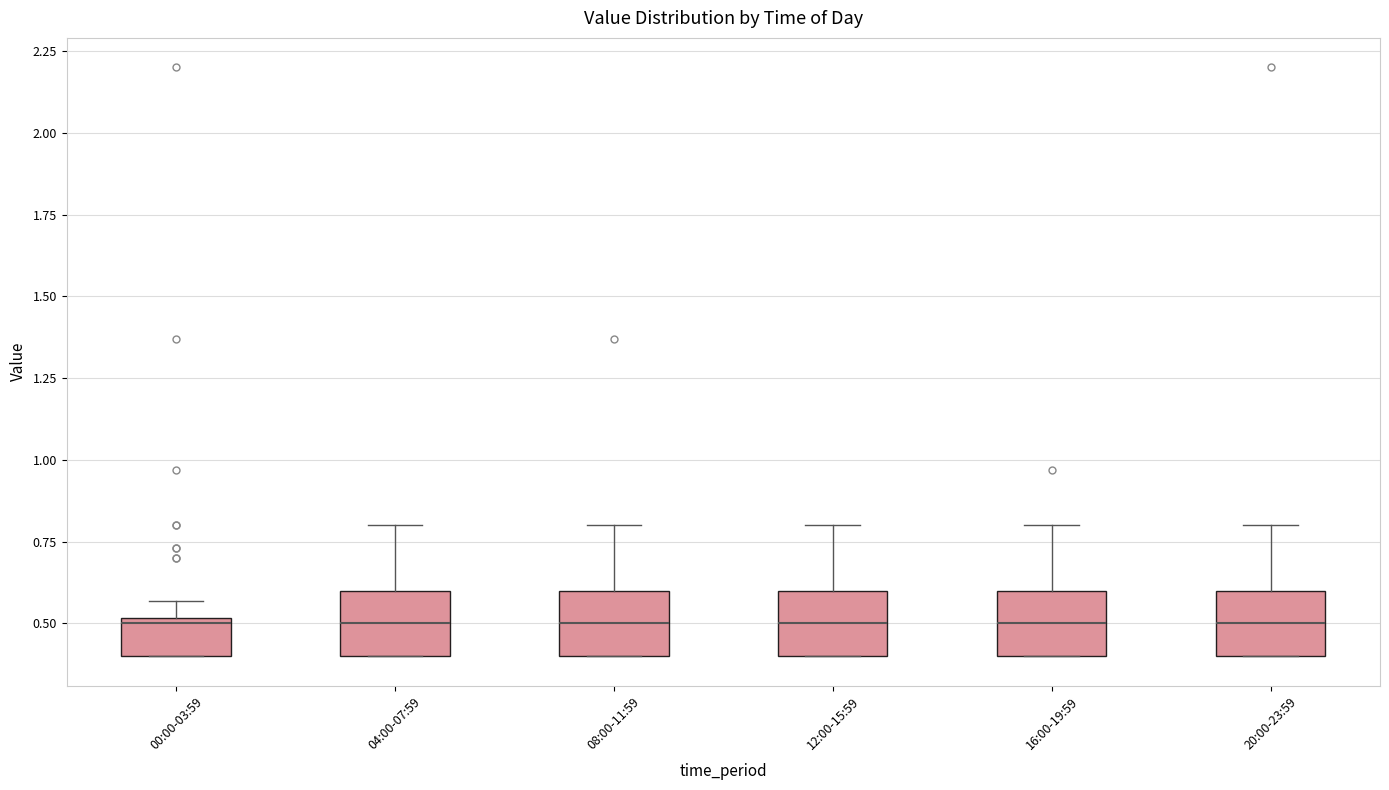

Where does the median line of the box for 16:00-19:59 sit on the y-axis? The values are not printed on the chart, so give them approximately, as read against the axis.

0.50